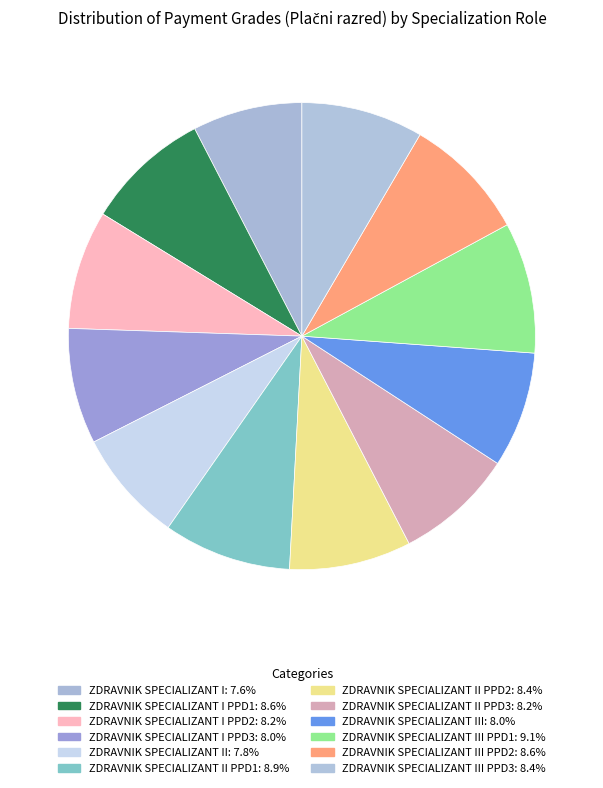

Count the number of slices in the pie.

12